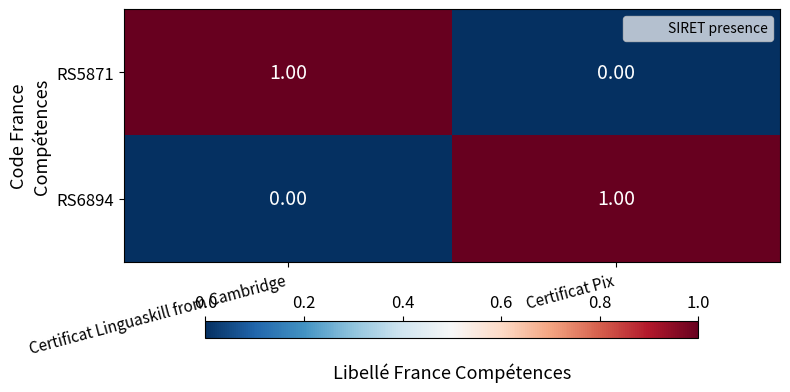

Rank the categories by RS6894 value from highest to lowest.

Certificat Pix, Certificat Linguaskill from Cambridge